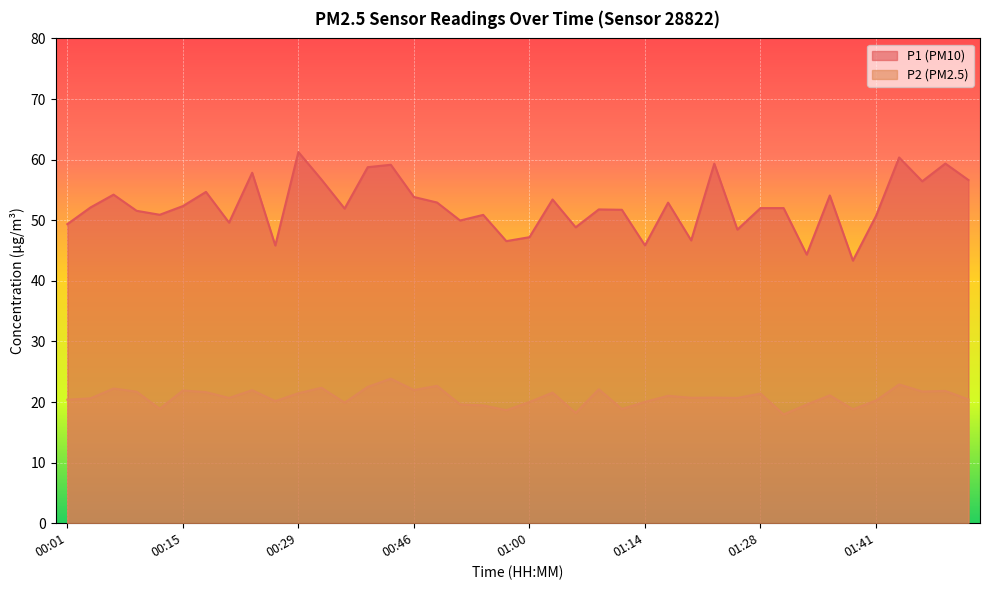

What are all the series names shown in the legend?

P1 (PM10), P2 (PM2.5)